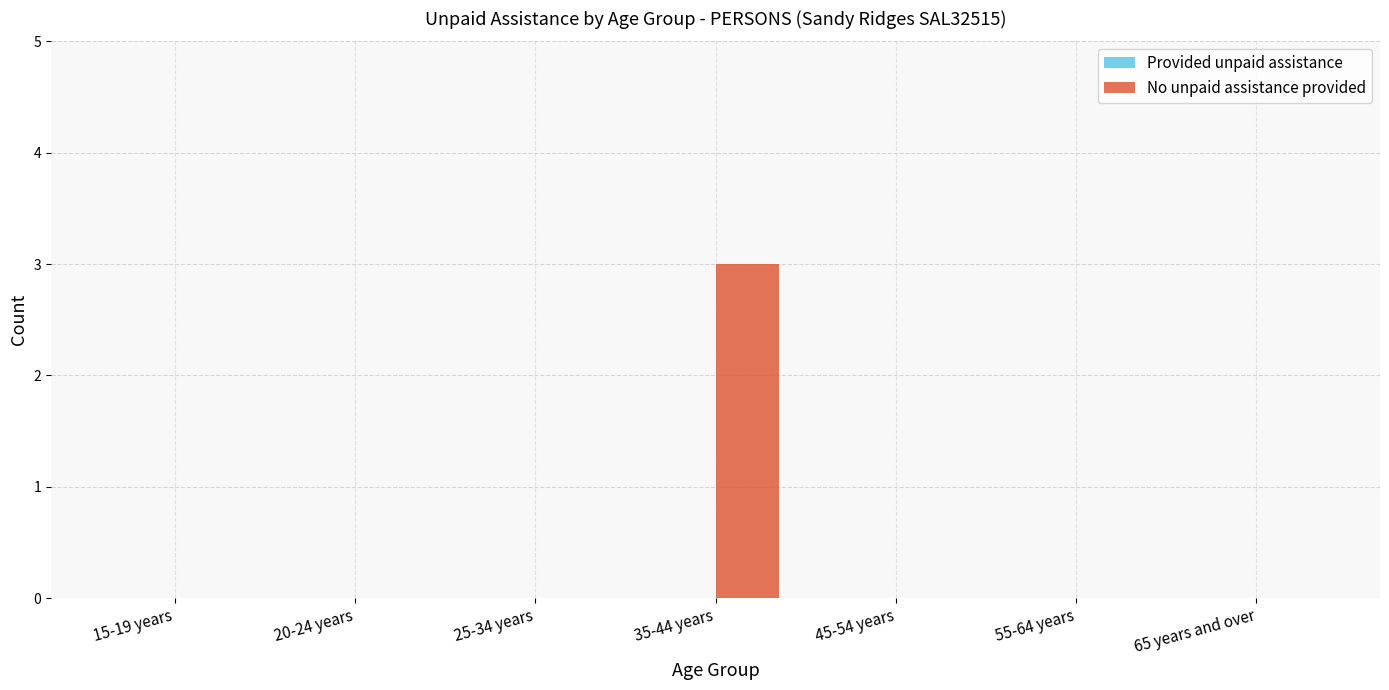

Which label corresponds to the largest value in the chart?

35-44 years